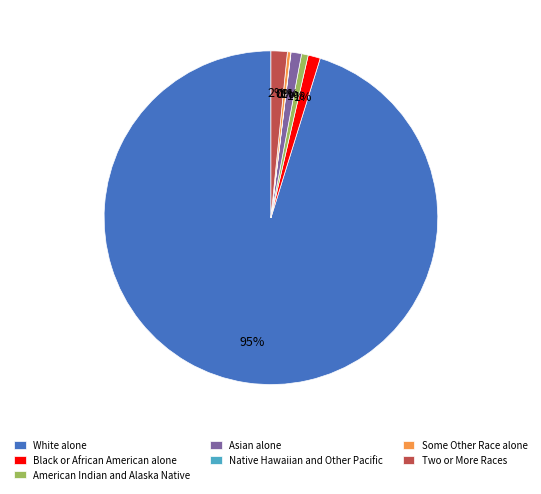

To the nearest percent, what is the average slice percentage?

14%